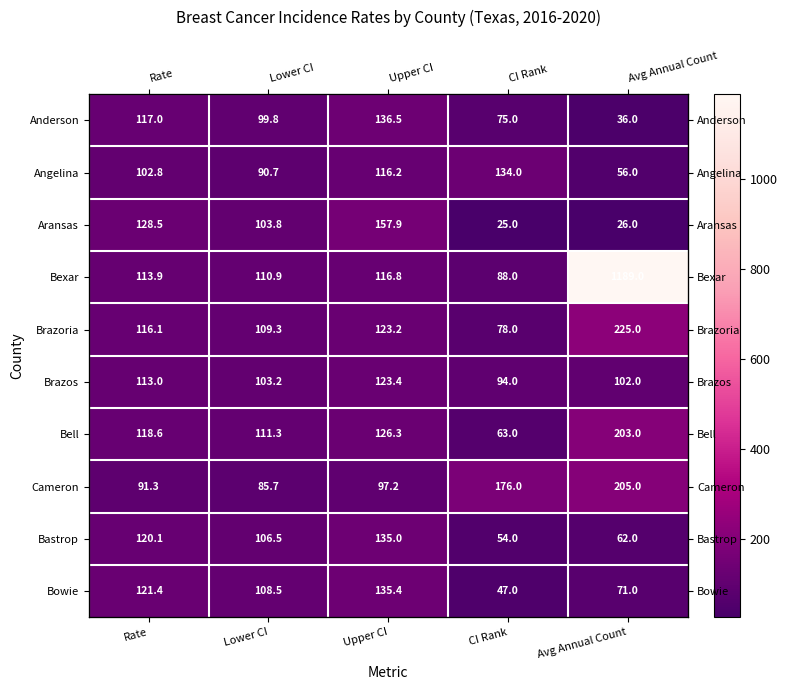

What is the maximum value for Cameron?

205.0